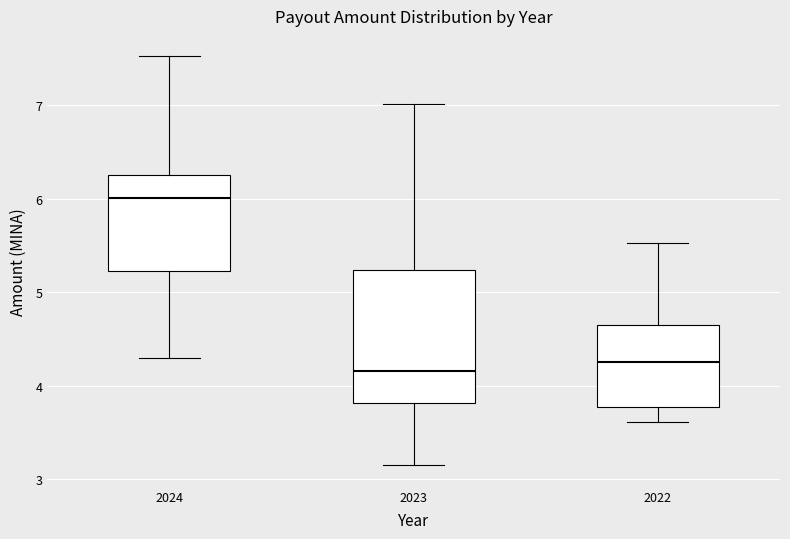

Reading left to right, transcribe this box plot: for each box, give where its median line is, the range the box spans, and where its two whiskers end, as read against the y-axis. The values are not printed on the chart, so give them approximately, as read against the axis.

2024: median 6.0, box 5.2 to 6.2, whiskers 4.3 to 7.5
2023: median 4.2, box 3.8 to 5.2, whiskers 3.1 to 7.0
2022: median 4.3, box 3.8 to 4.6, whiskers 3.6 to 5.5